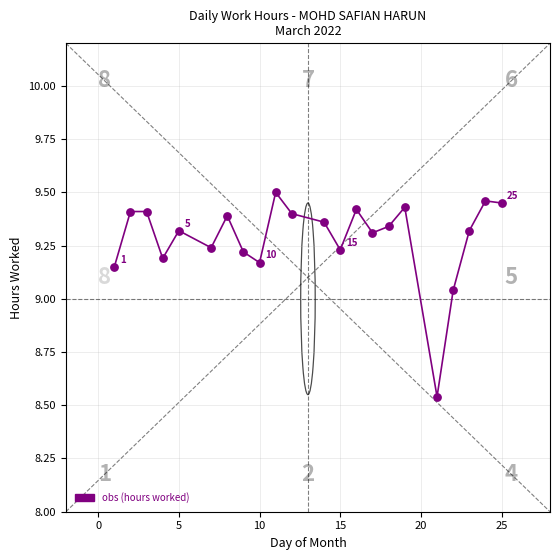

What is the difference between the maximum and minimum values?

1.0